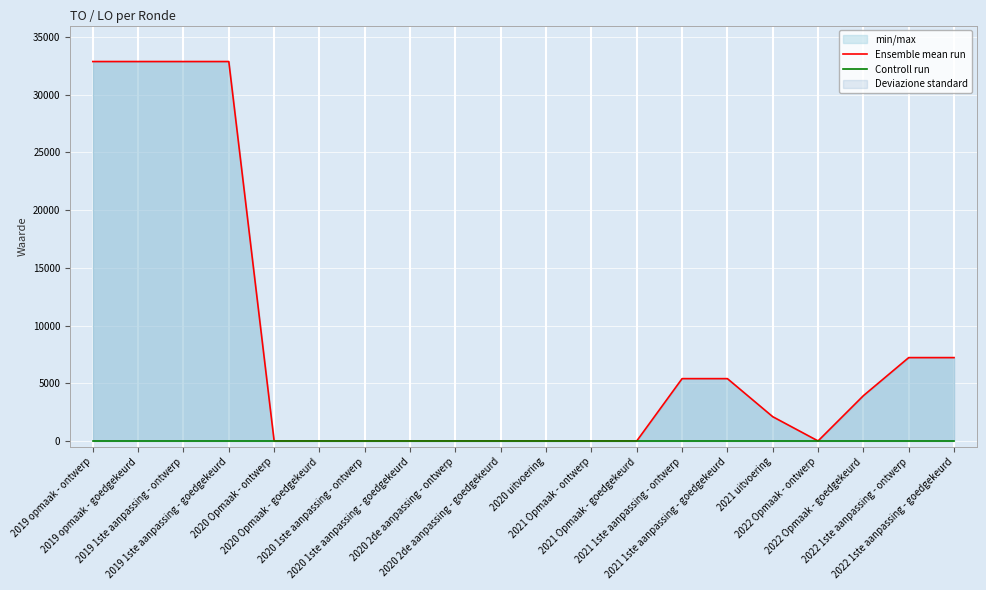

Is it true that Controll run equals 0 at 2022 Opmaak - goedgekeurd?

True